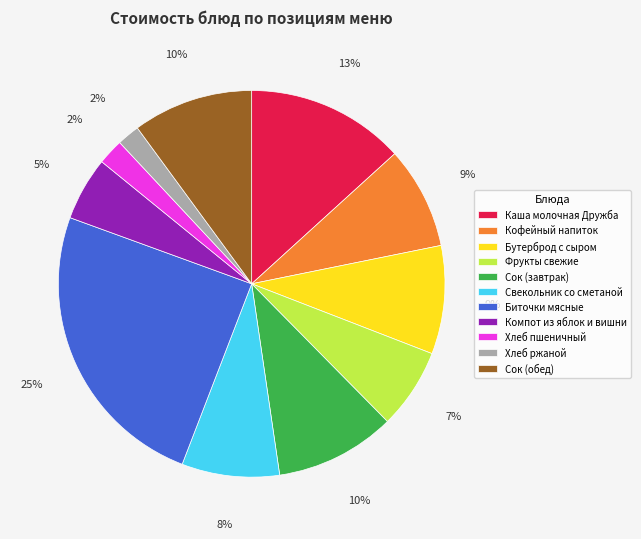

To the nearest percent, what portion does Хлеб ржаной represent?

2%